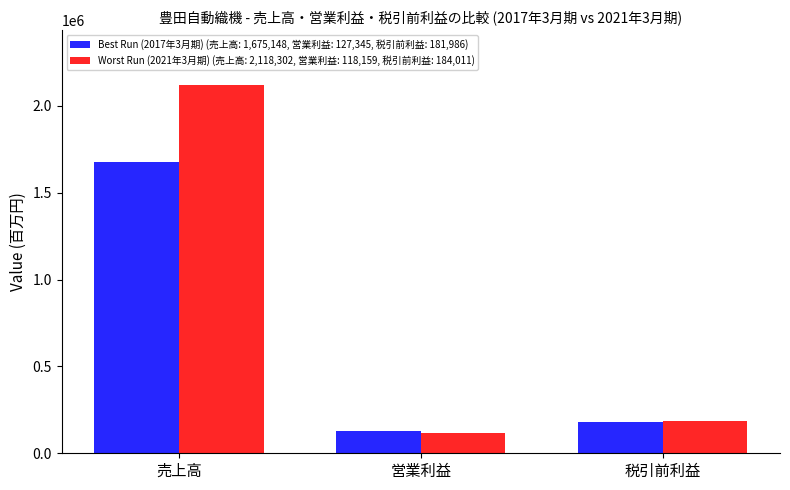

What is the minimum value shown in the chart?

118159